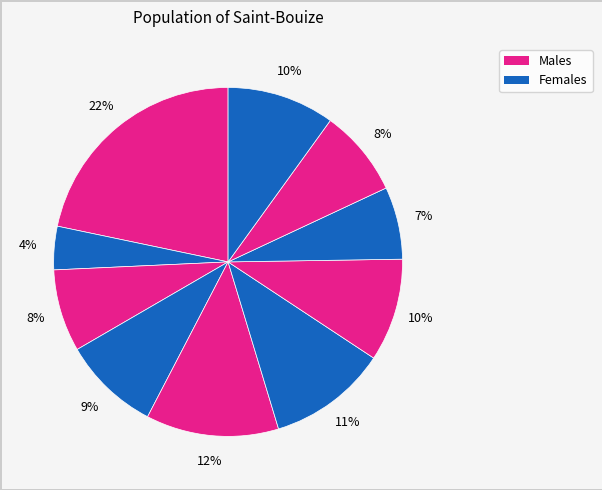

How many segments does this pie chart have?

10